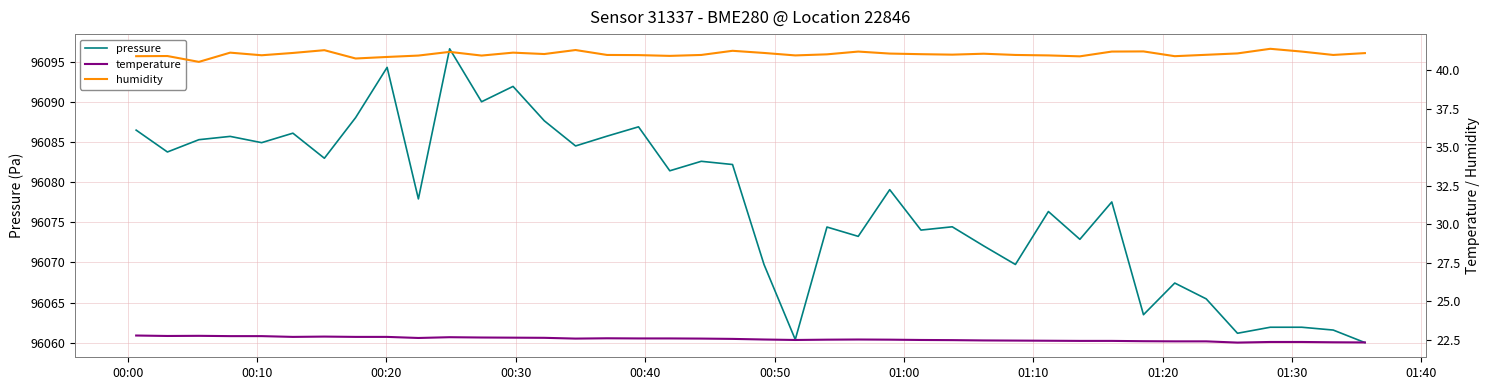

Reading right to left, extract all data points from this chart.

pressure: 96060.0	96061.6	96061.9	96061.9	96061.2	96065.5	96067.4	96063.5	96077.5	96072.9	96076.3	96069.8	96072.1	96074.4	96074.0	96079.1	96073.2	96074.4	96060.4	96069.8	96082.2	96082.6	96081.4	96086.9	96085.7	96084.5	96087.6	96091.9	96090.0	96096.6	96077.9	96094.3	96088.0	96083.0	96086.1	96084.9	96085.7	96085.3	96083.8	96086.5
temperature: 22.3	22.3	22.3	22.3	22.3	22.4	22.4	22.4	22.4	22.4	22.4	22.4	22.4	22.5	22.5	22.5	22.5	22.5	22.5	22.5	22.5	22.6	22.6	22.6	22.6	22.6	22.6	22.6	22.6	22.6	22.6	22.7	22.7	22.7	22.7	22.7	22.7	22.7	22.7	22.8
humidity: 41.1	41.0	41.2	41.4	41.1	41.0	40.9	41.2	41.2	40.9	41.0	41.0	41.1	41.0	41.0	41.1	41.2	41.0	41.0	41.1	41.3	41.0	40.9	41.0	41.0	41.3	41.1	41.1	41.0	41.2	41.0	40.9	40.8	41.3	41.1	41.0	41.1	40.5	40.9	40.9